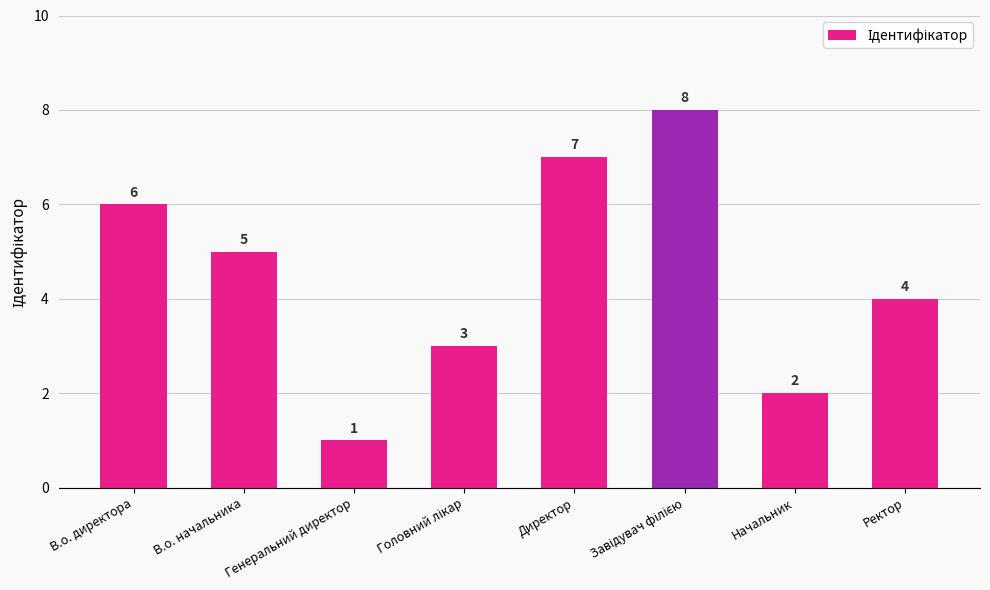

Reading right to left, transcribe all the data shown in this chart.

4	2	8	7	3	1	5	6